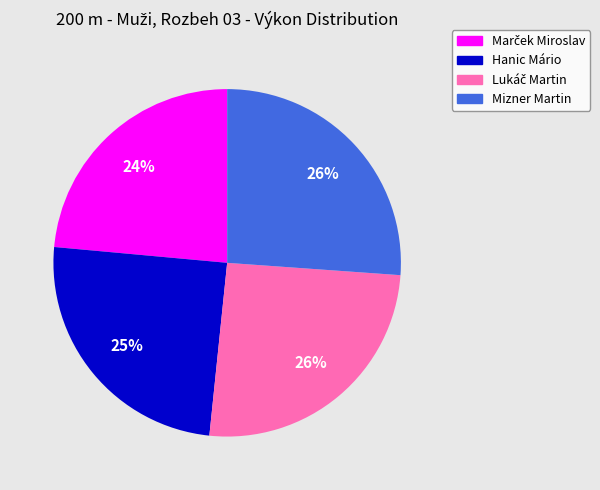

To the nearest percent, what portion does Hanic Mário represent?

25%